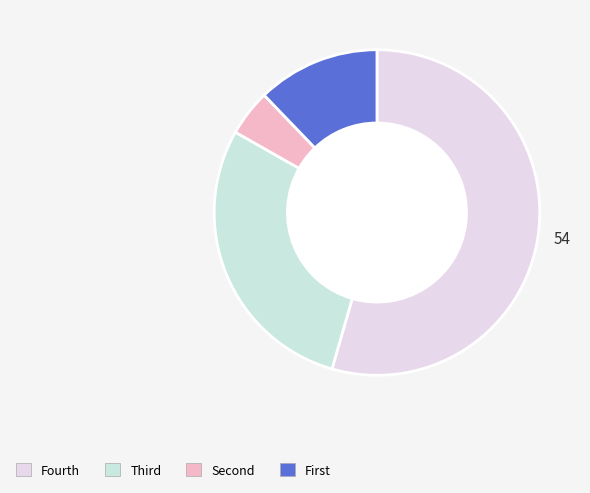

How many slices are in this pie chart?

4